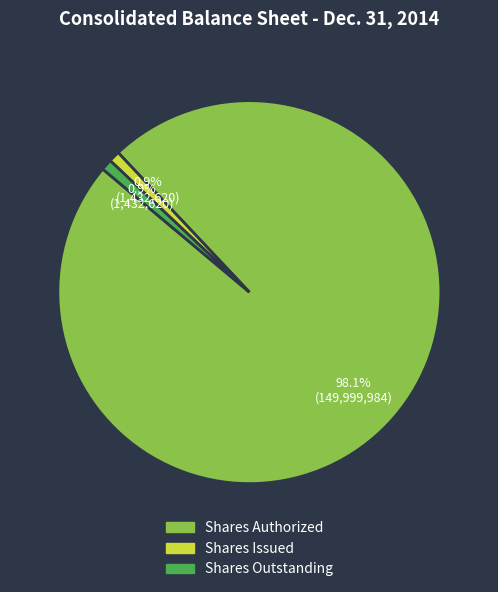

Is there any slice that represents more than half of the pie?

Yes